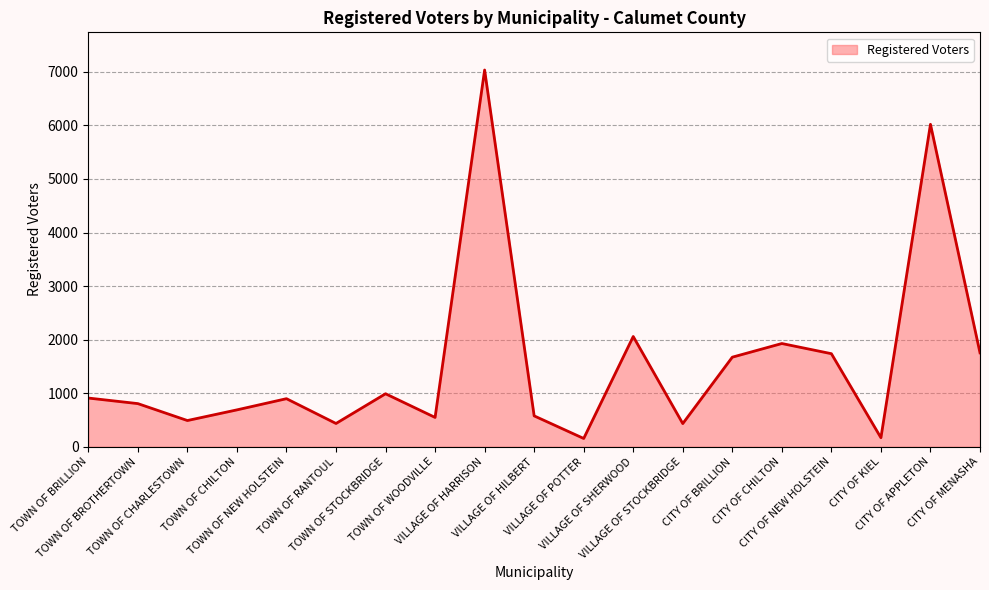

What is the minimum value shown in the chart?

155